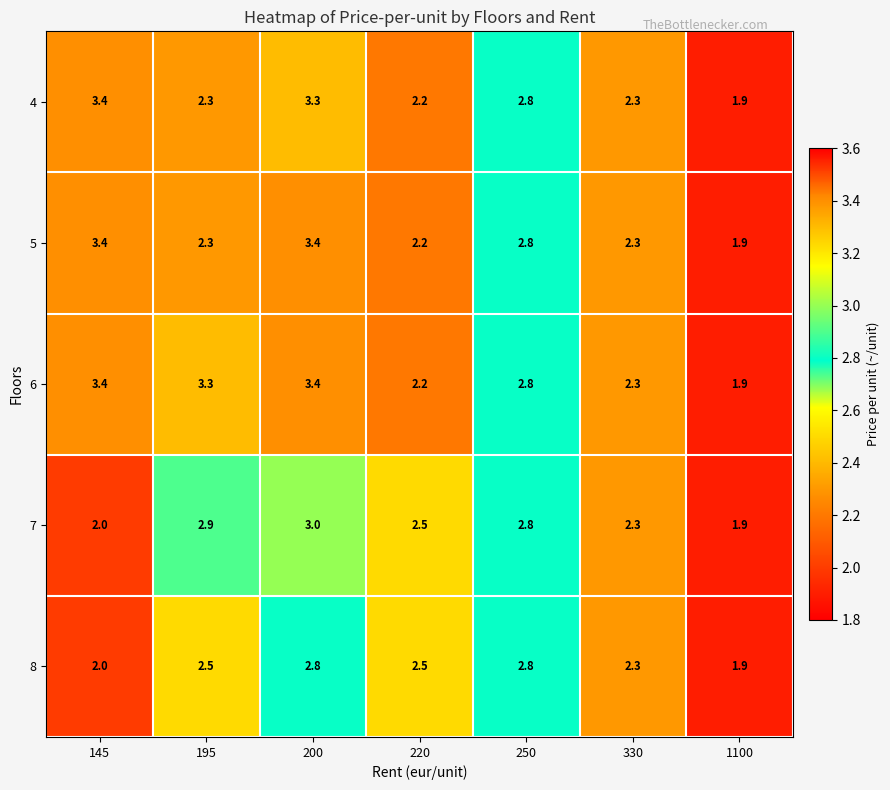

Which series has the largest total across all categories?

6